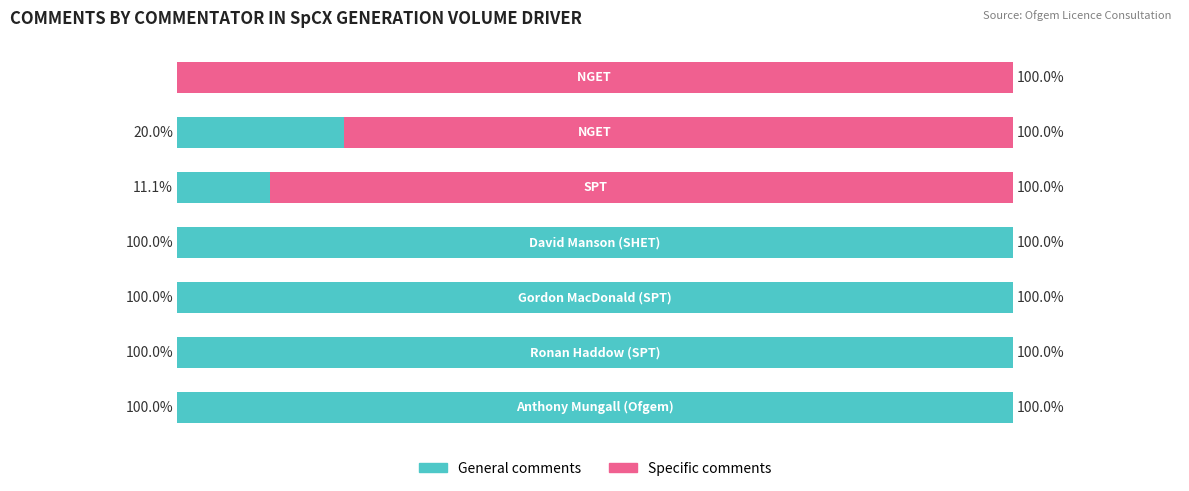

What is the difference between the maximum and minimum values in the Specific comments series?

100.0